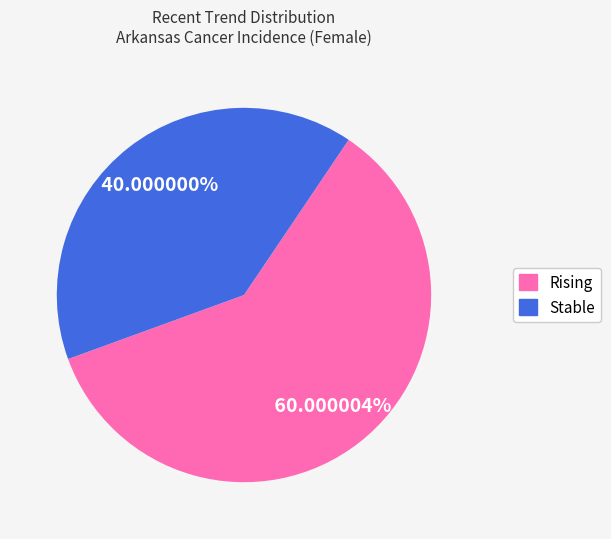

How many segments does this pie chart have?

2